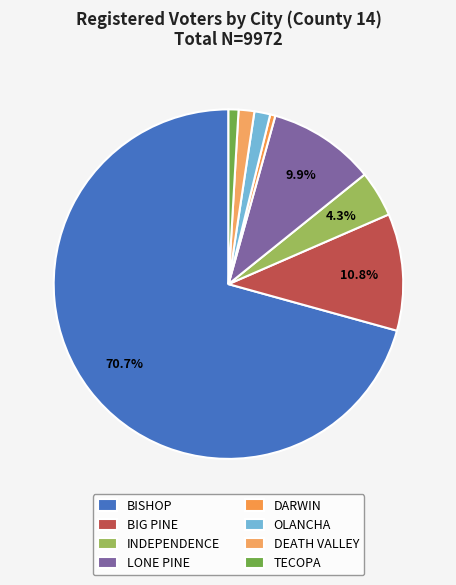

Is there any slice that represents more than half of the pie?

Yes